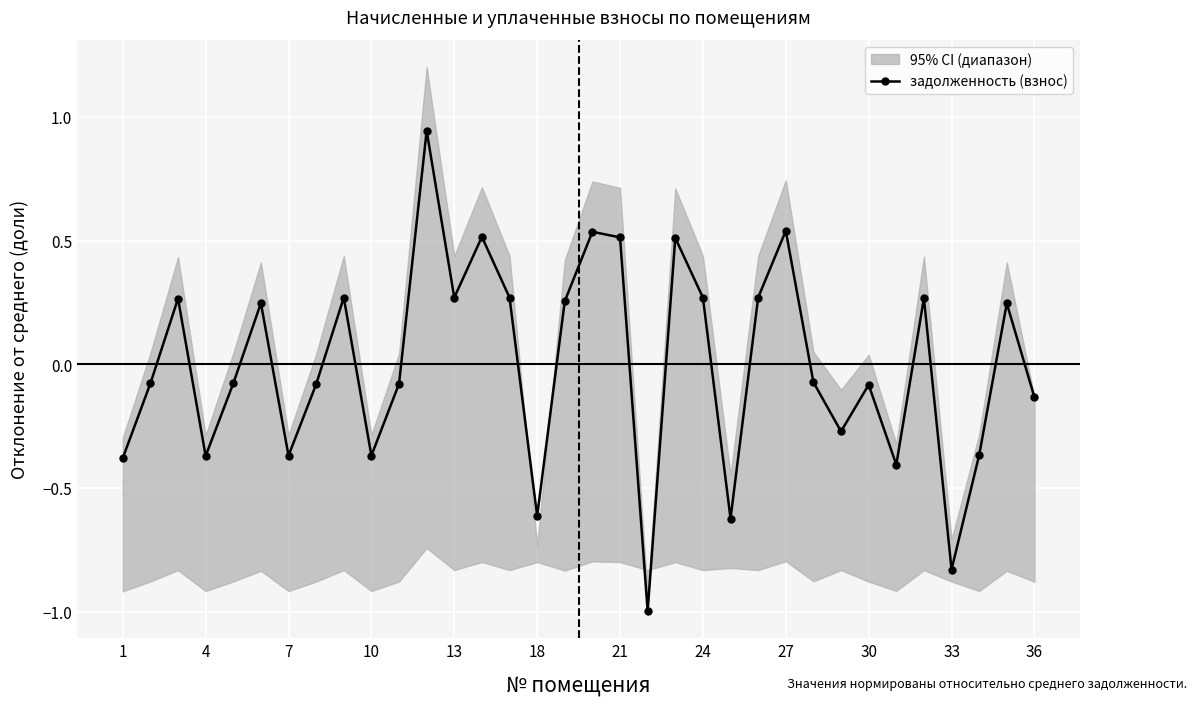

The chart shows a value of -0.6 at 28. True or false?

False